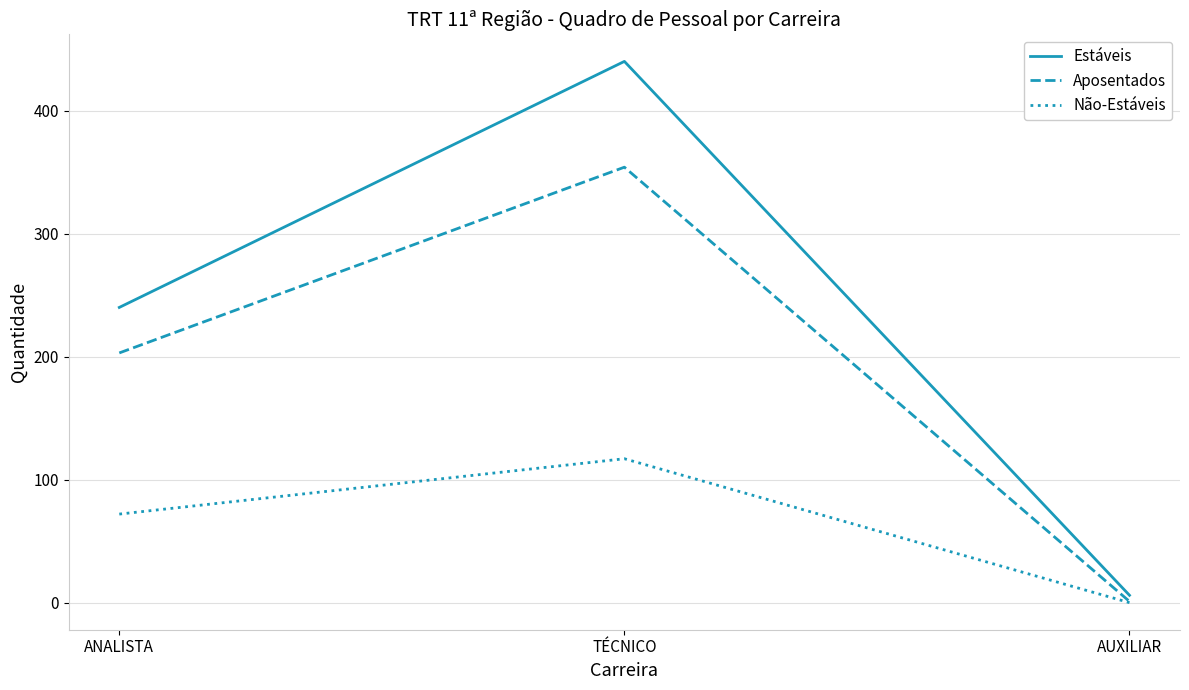

List the series in order of their overall mean, lowest first.

Não-Estáveis, Aposentados, Estáveis